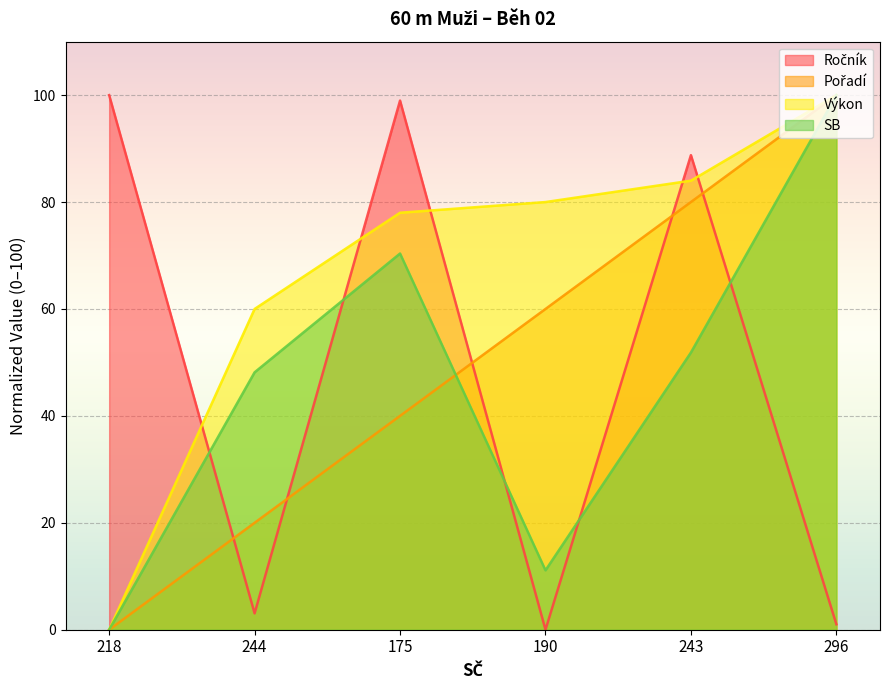

Where is SB nearest to the value 50?

244